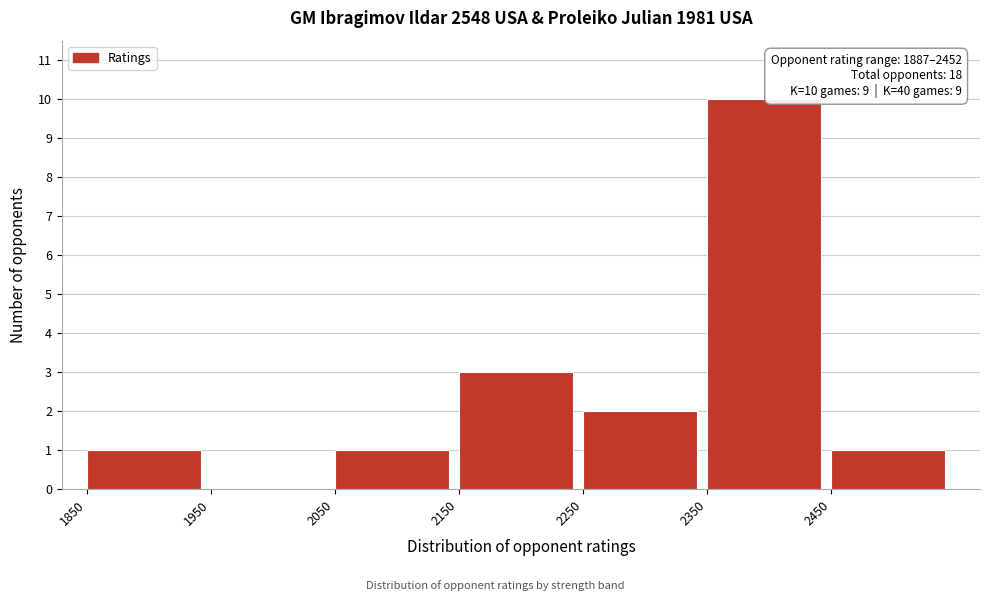

Over which range of the x-axis is the bar tallest?

2350 to 2450